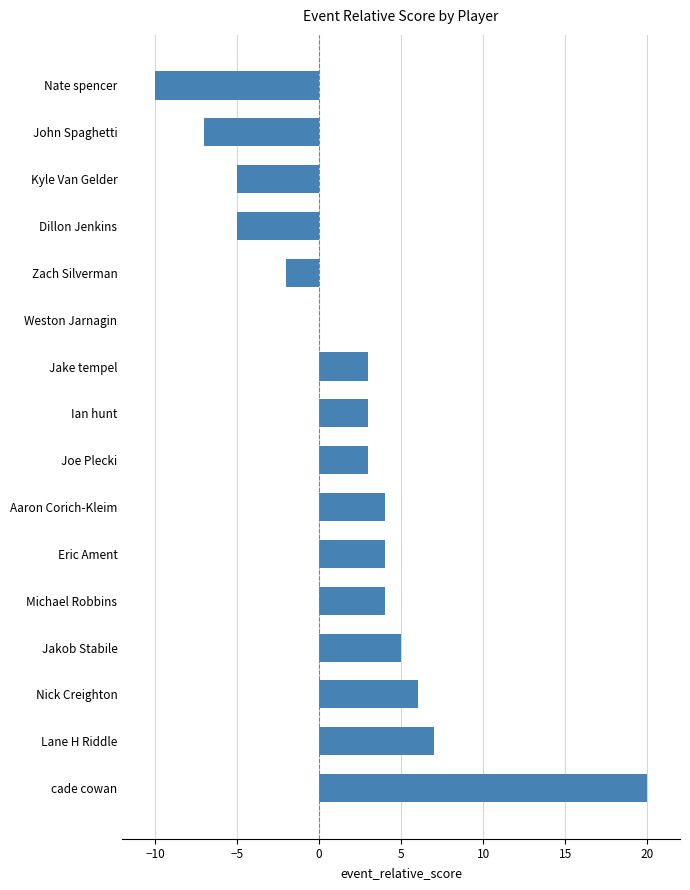

Between Jakob Stabile and Lane H Riddle, which is larger?

Lane H Riddle